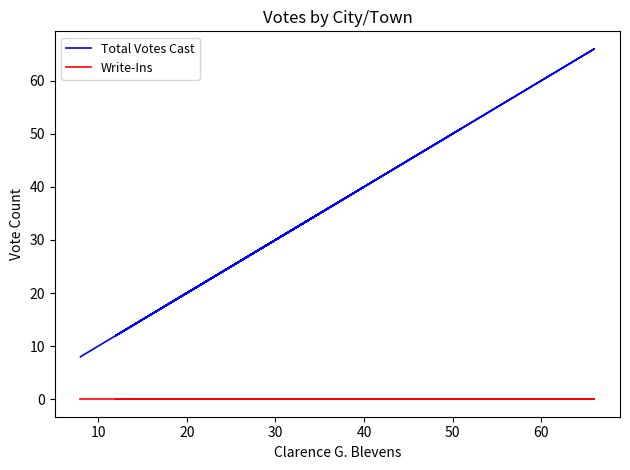

Is it true that Write-Ins equals 0 at 20?

True